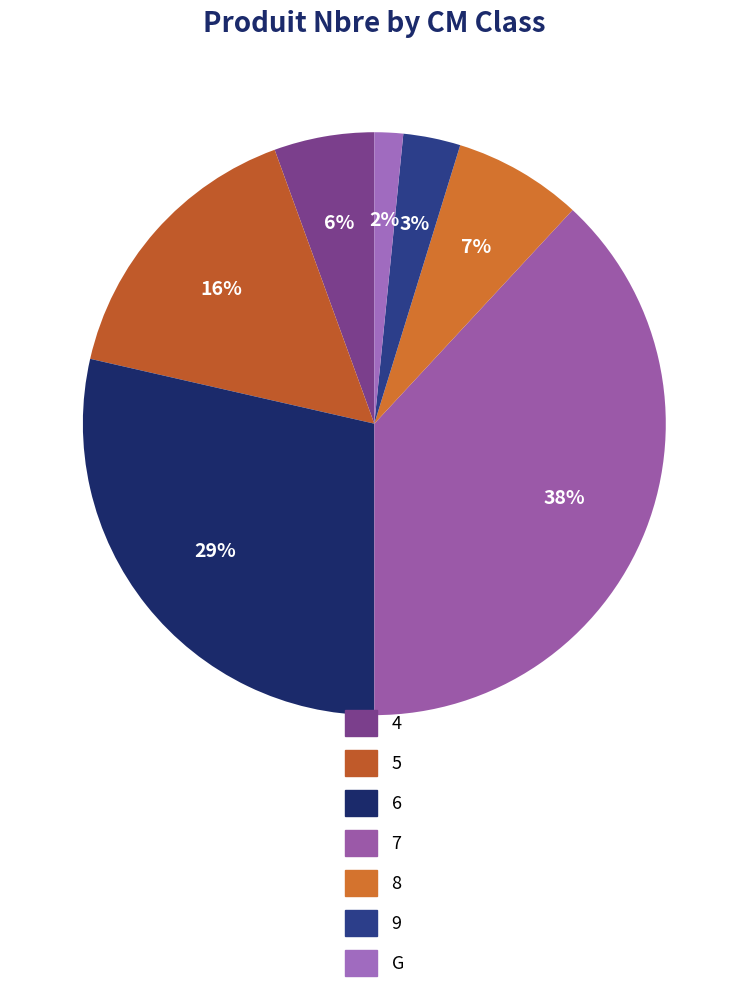

Is there a majority slice in this chart?

No